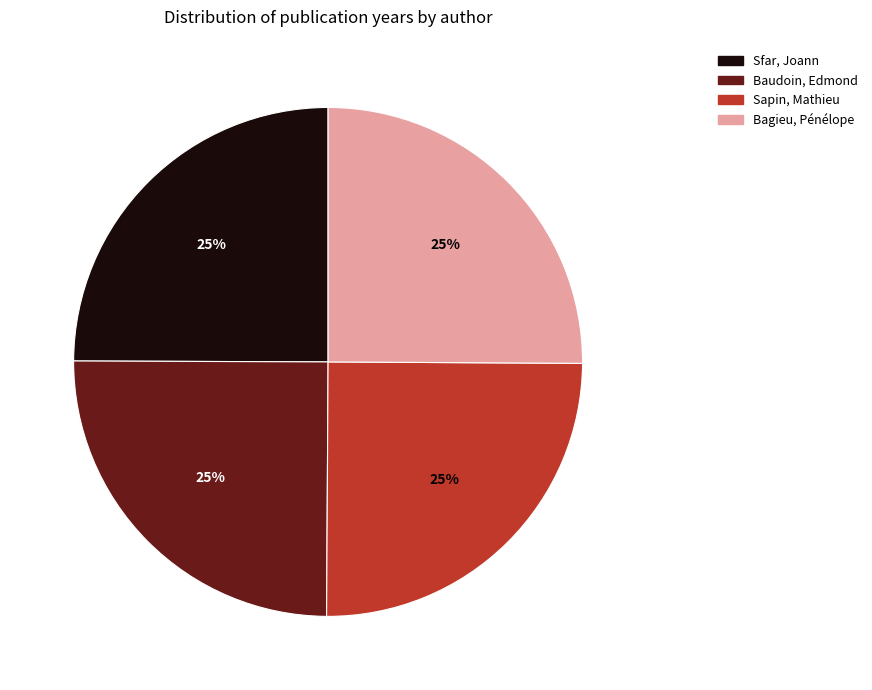

To the nearest percent, what portion does Sapin, Mathieu represent?

25%